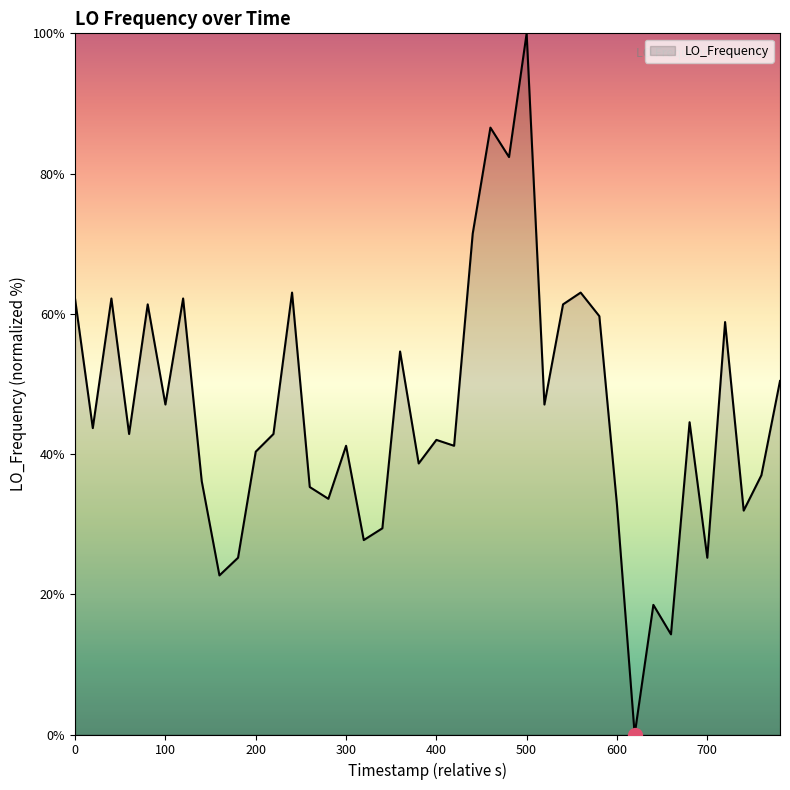

What is the maximum value shown in the chart?

100.0